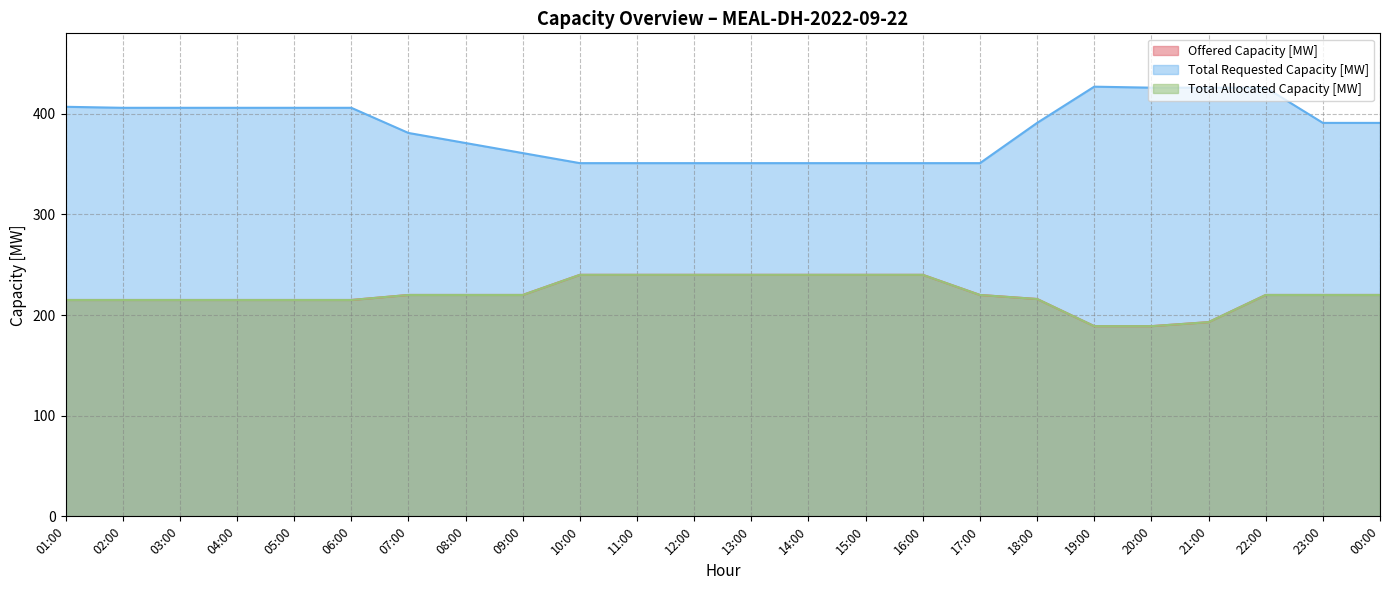

True or false: Total Allocated Capacity [MW] has a value of 96 at 05:00.

False